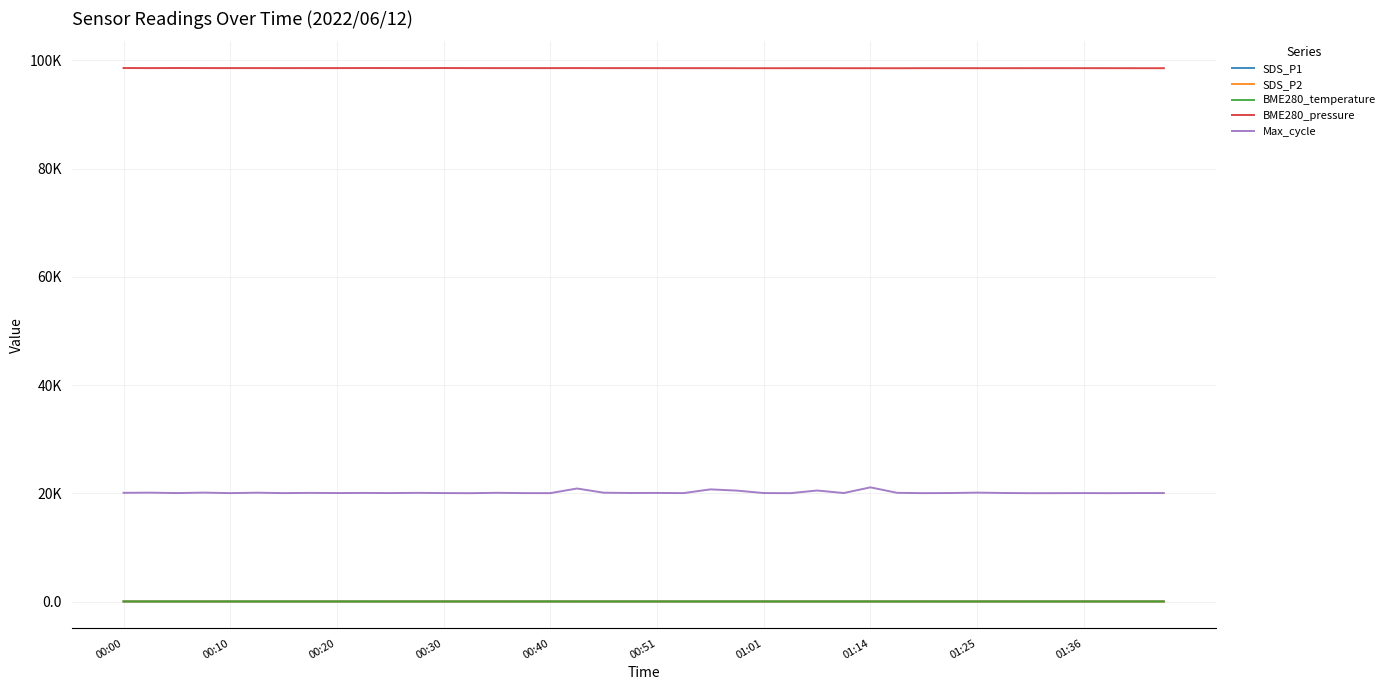

What is the highest value of the SDS_P1 series?

26.9